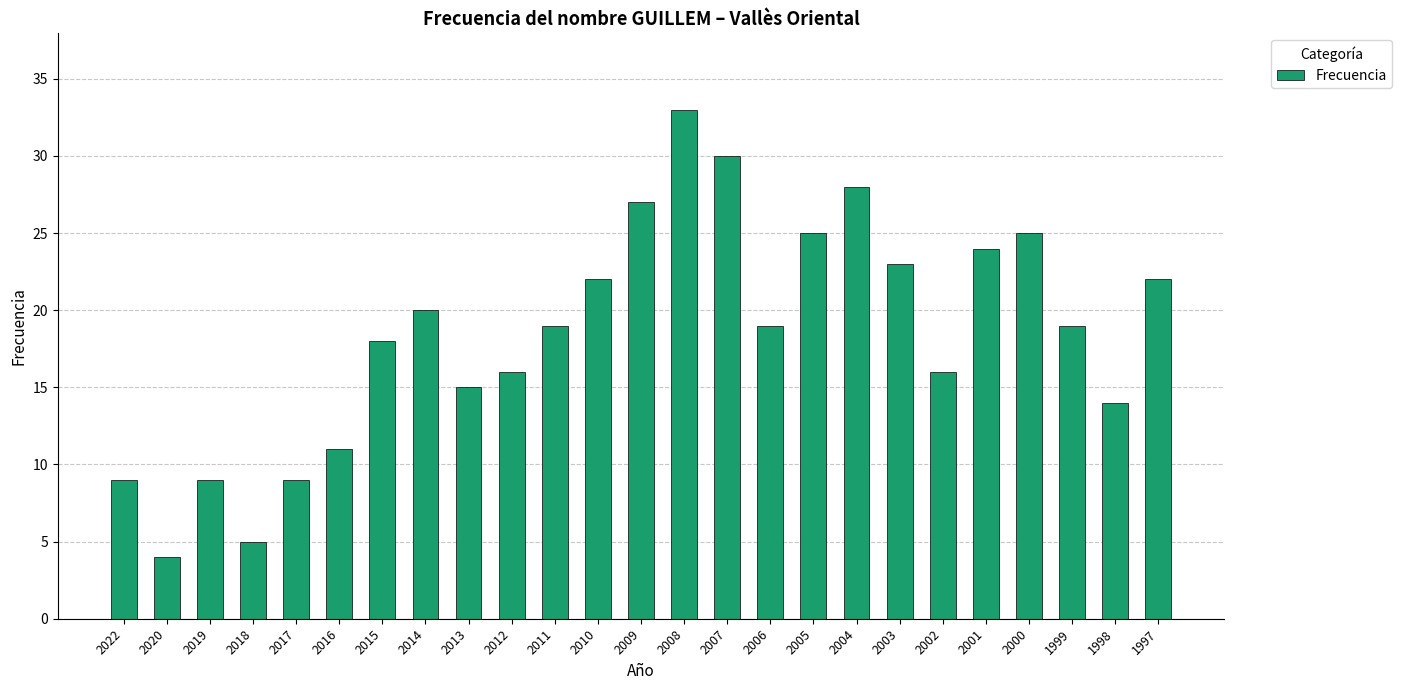

The chart shows a value of 5 at 1998. True or false?

False